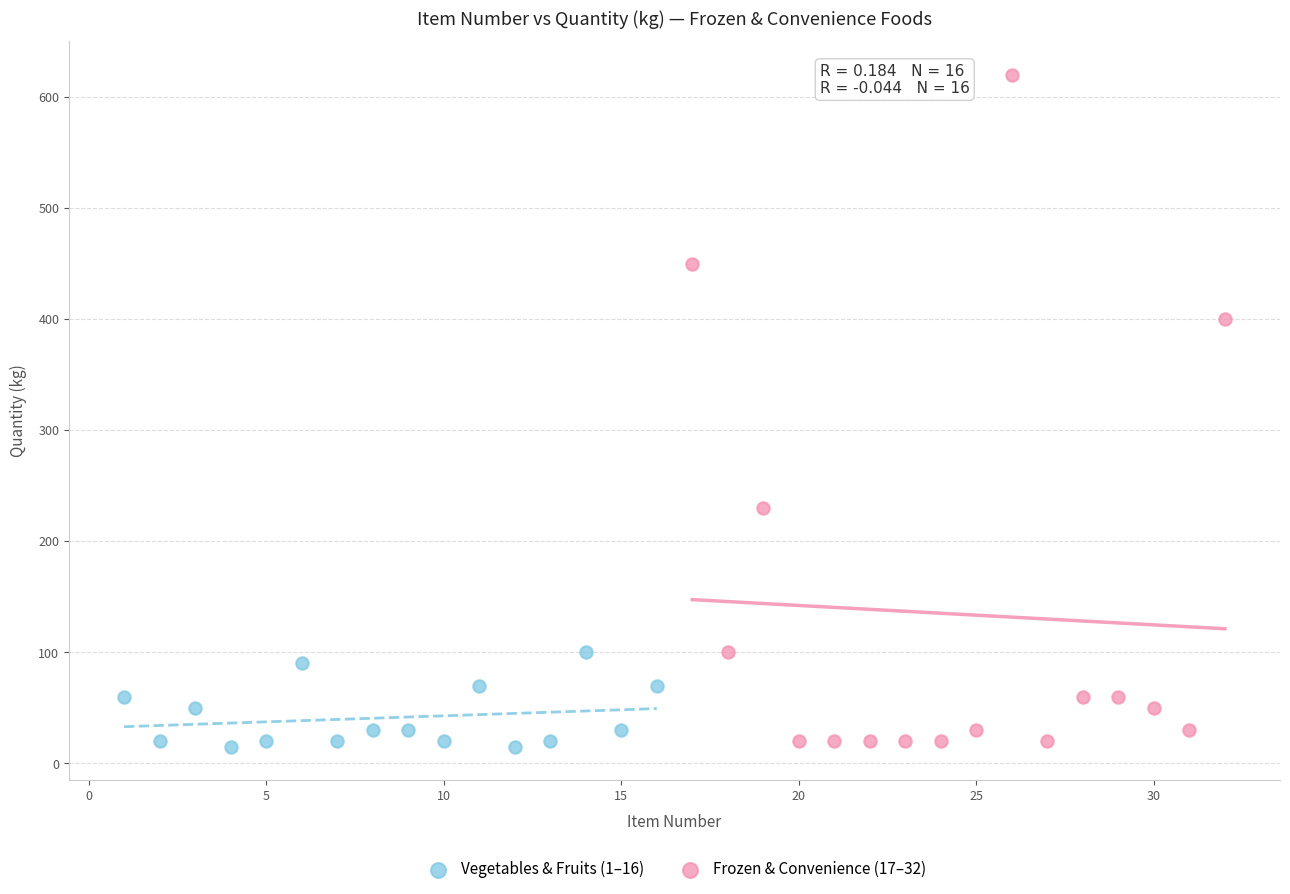

Which series has the largest Y range (max minus min)?

Frozen & Convenience (17–32)